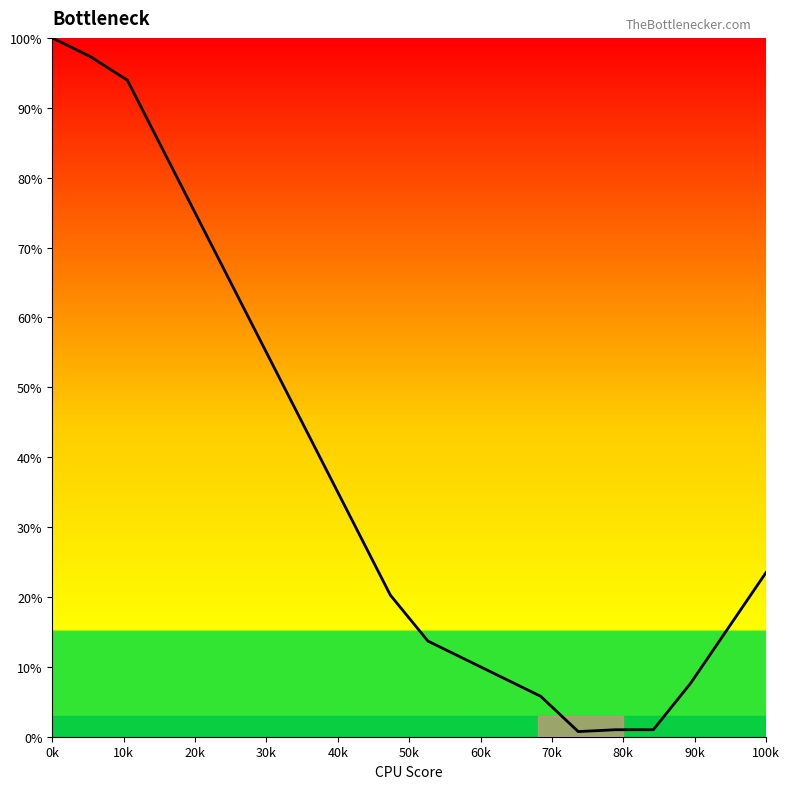

What is the difference between the maximum and minimum values?

99.3